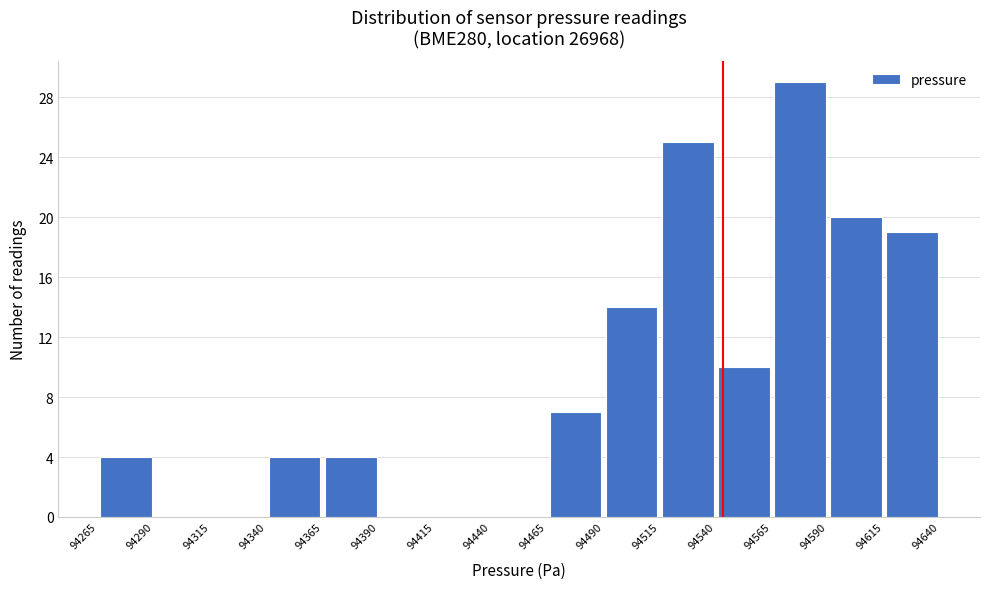

What is the height of the bar covering 94590 to 94615 on the x-axis? The values are not printed on the chart, so give them approximately, as read against the axis.

20